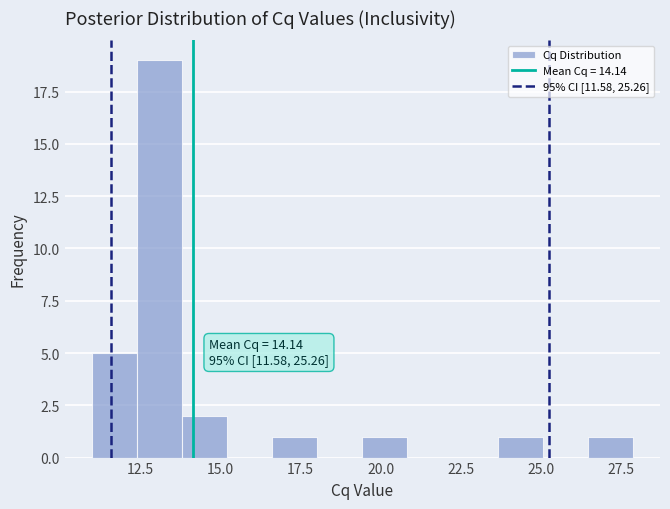

Read against the x-axis, roughly where is the centre of the tallest bar?

13.0